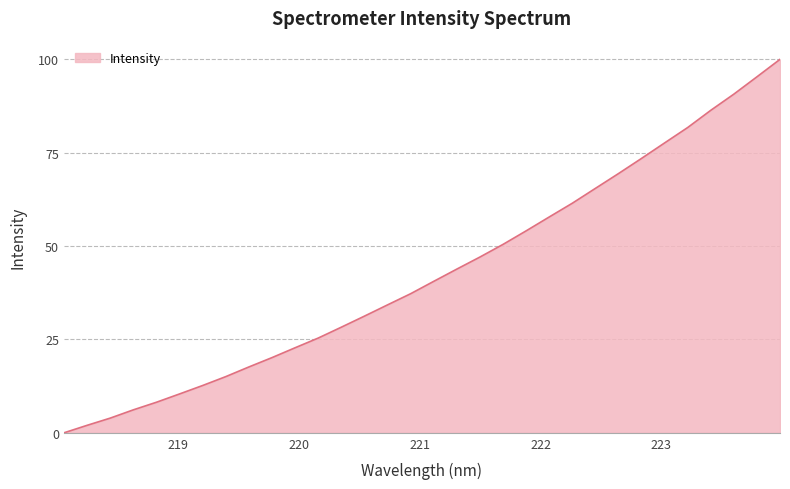

What is the difference between the maximum and minimum values?

100.0